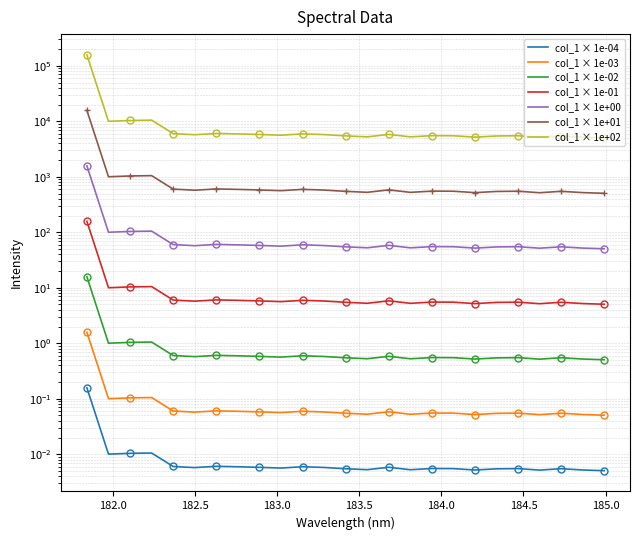

Is it true that the value at 184.0 is 0.8?

False